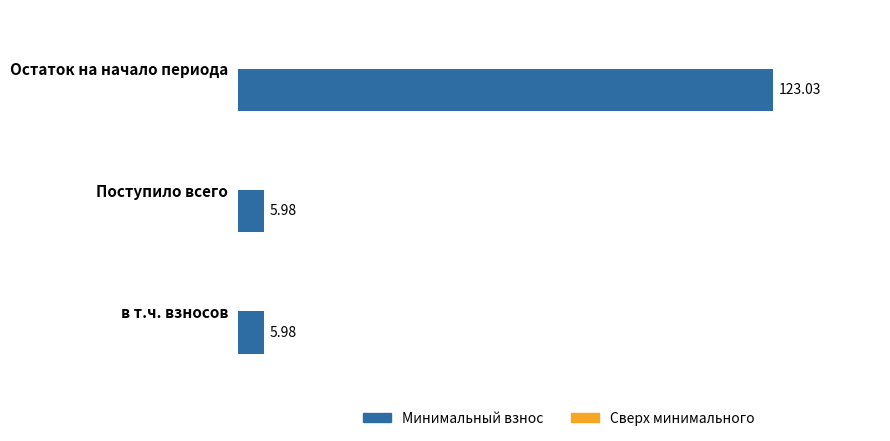

What is the average value?

45.0